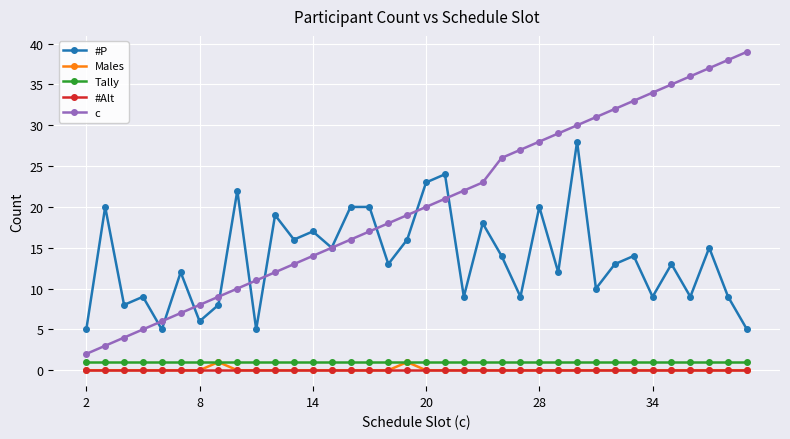

Which series has the widest spread of values?

c